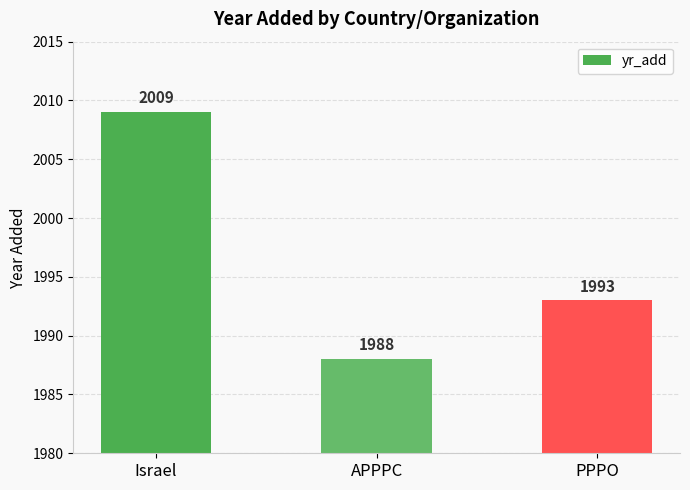

What is the maximum value shown in the chart?

2009